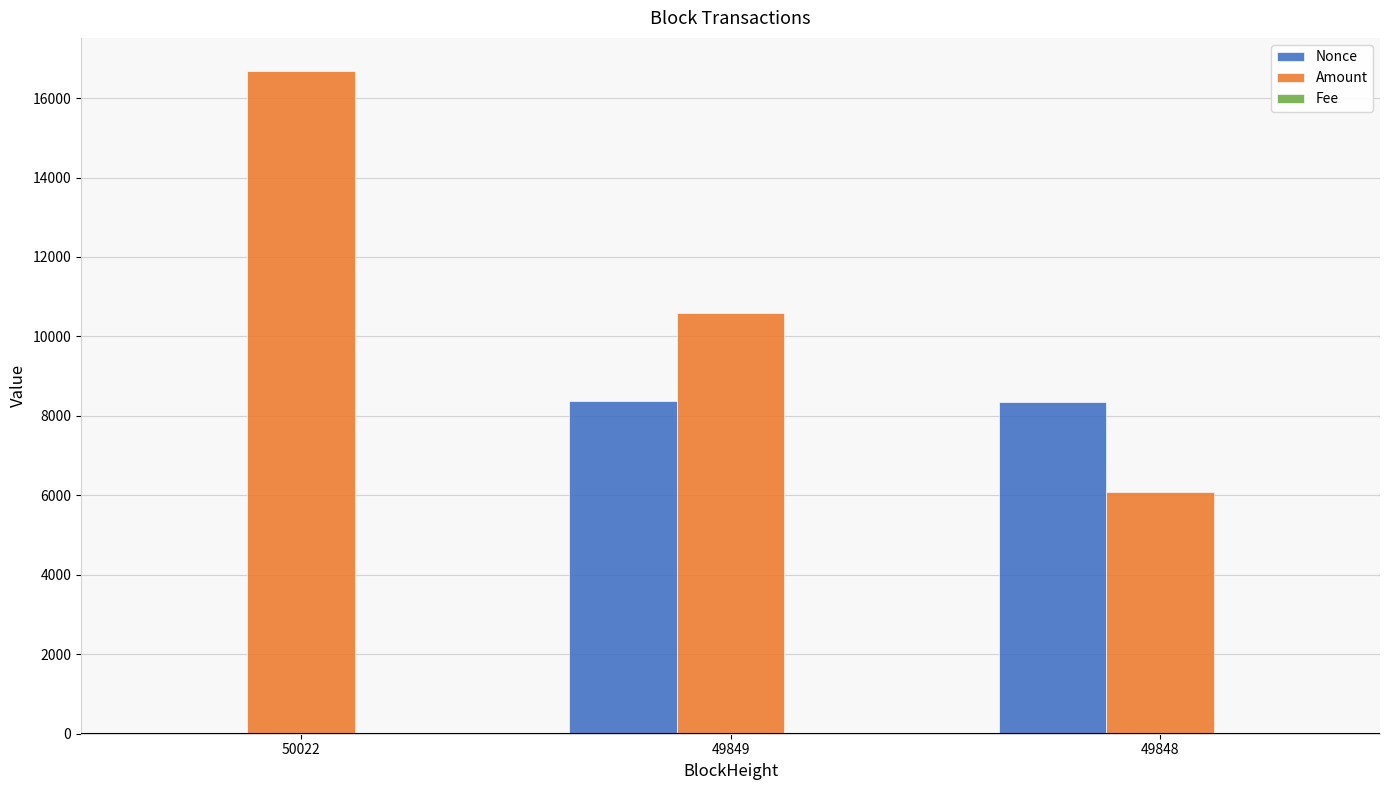

At which category is the sum across all series the highest?

49849